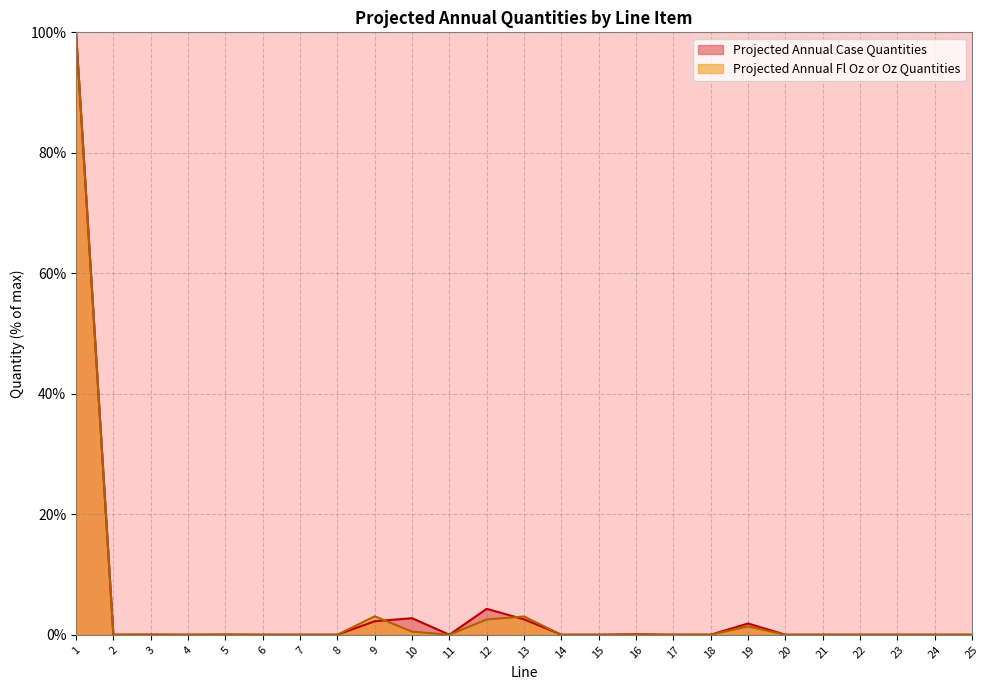

What is the average value of the Projected Annual Case Quantities series?

4.6